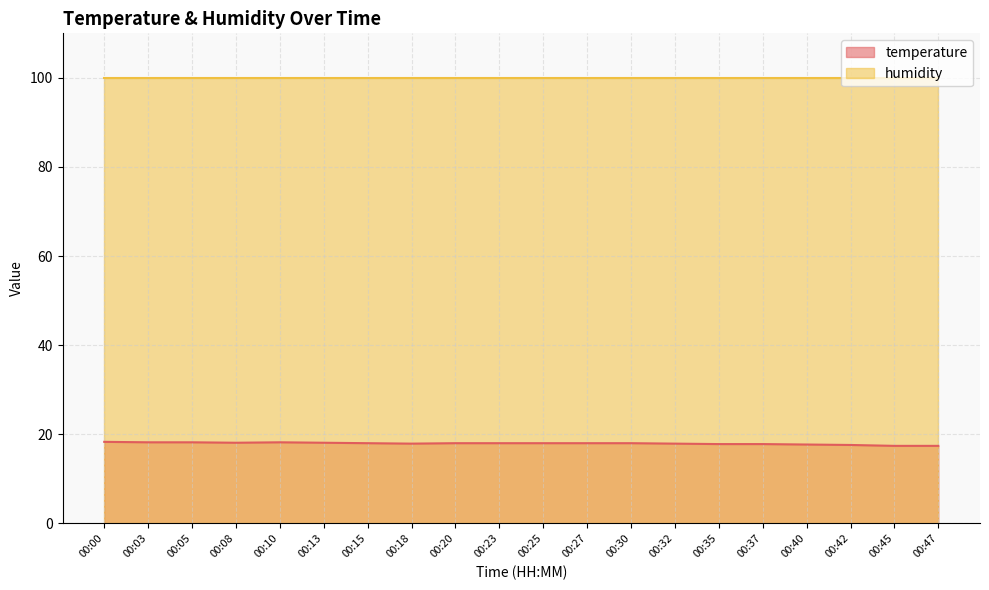

What is the change in value from 00:13 to 00:45?

-0.7